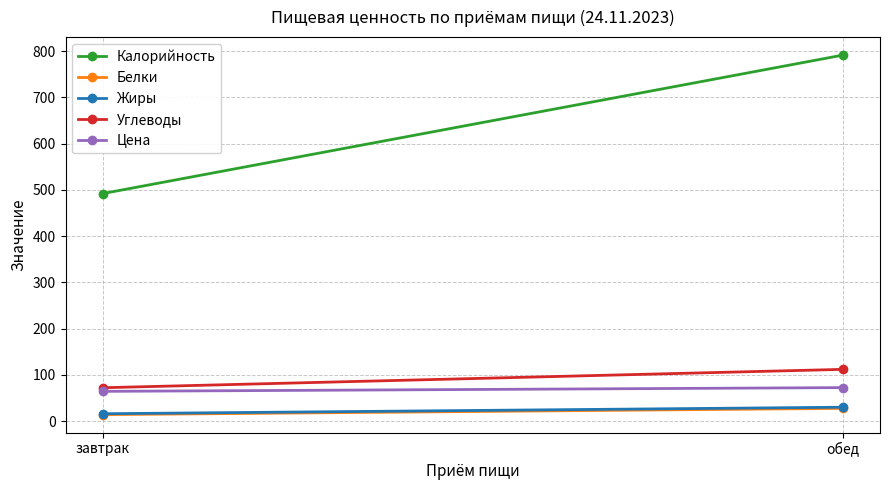

What is the lowest value of the Жиры series?

16.0